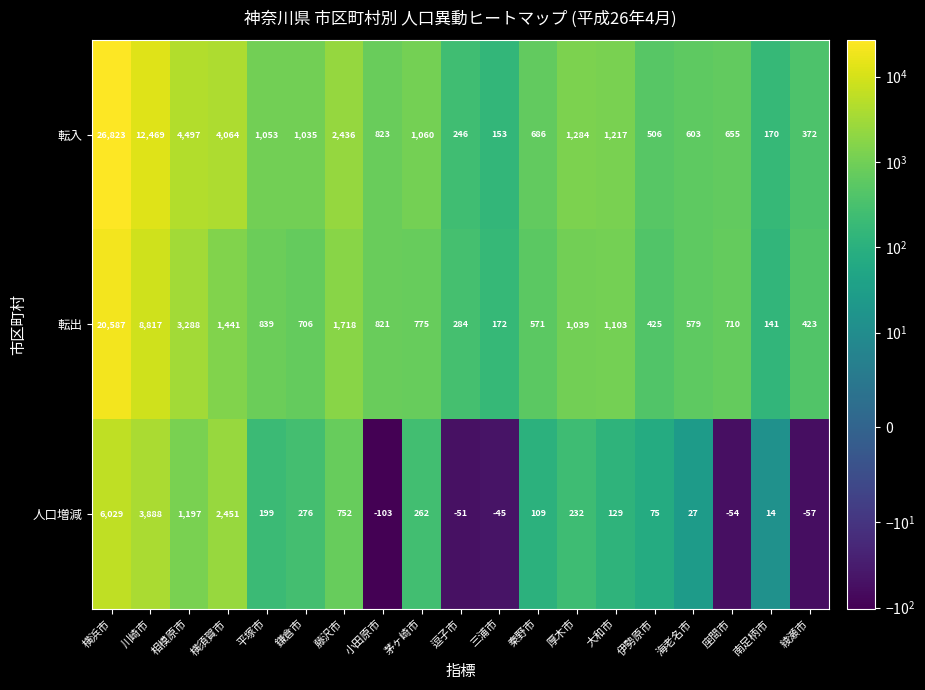

List the labels in order of 転出 value, smallest first.

南足柄市, 三浦市, 逗子市, 綾瀬市, 伊勢原市, 秦野市, 海老名市, 鎌倉市, 座間市, 茅ヶ崎市, 小田原市, 平塚市, 厚木市, 大和市, 横須賀市, 藤沢市, 相模原市, 川崎市, 横浜市